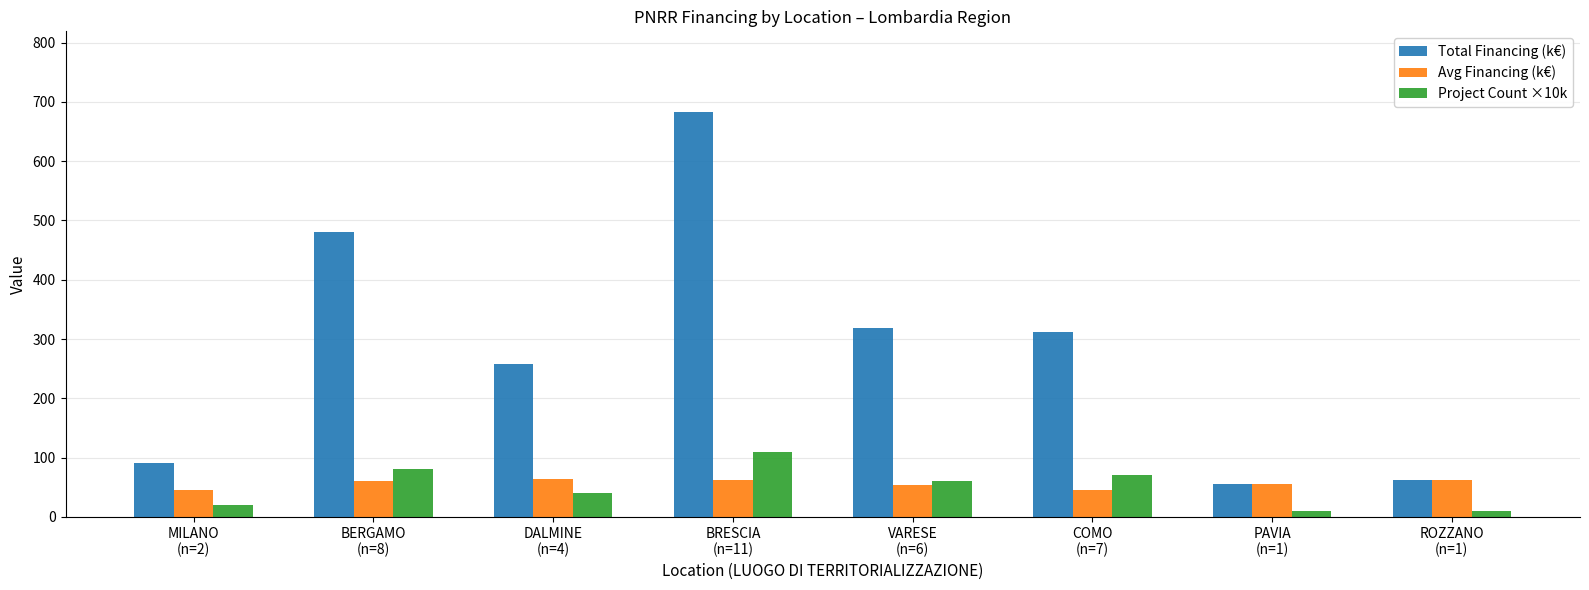

What is the label of the 5th bar from the right?

BRESCIA
(n=11)